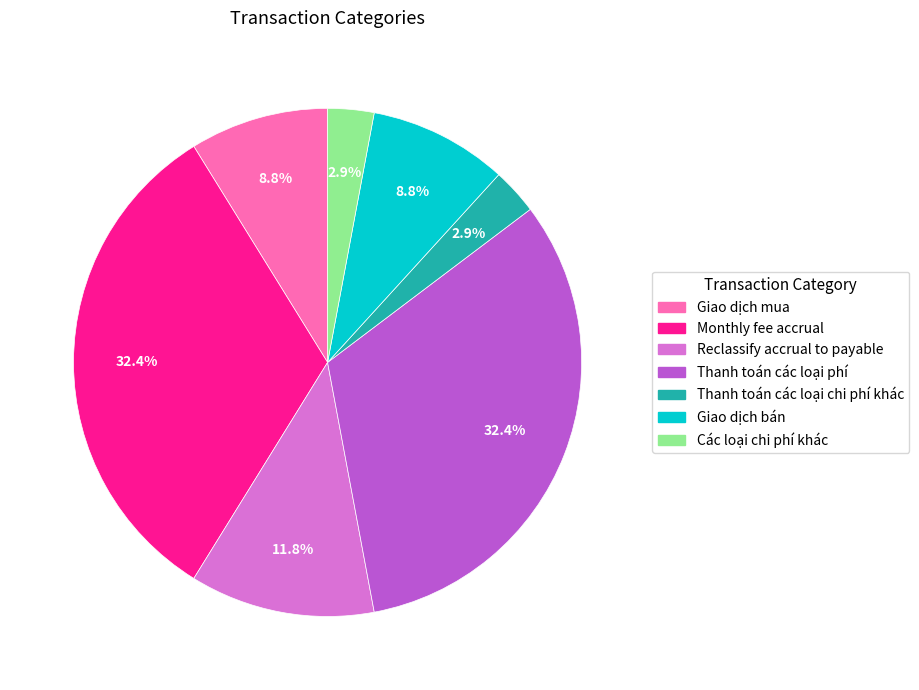

Does Các loại chi phí khác account for over 50% of the chart?

No